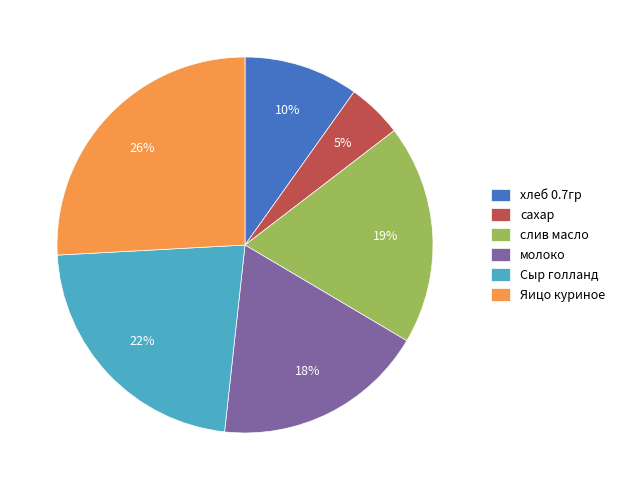

Rank the categories by value from highest to lowest.

Яицо куриное, Сыр голланд, слив масло, молоко, хлеб 0.7гр, сахар